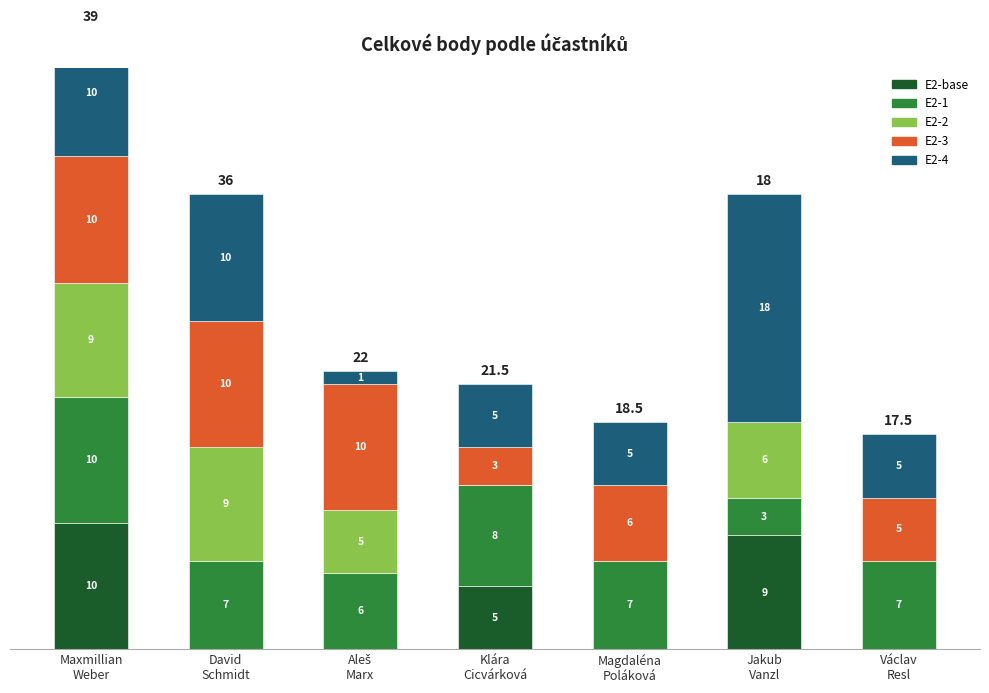

Which label corresponds to the largest value in the chart?

Jakub
Vanzl